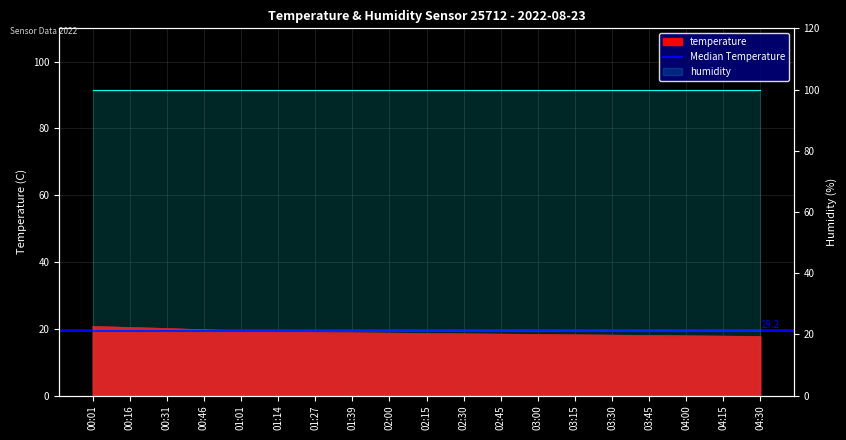

What is the difference between the maximum and second lowest values?

2.9